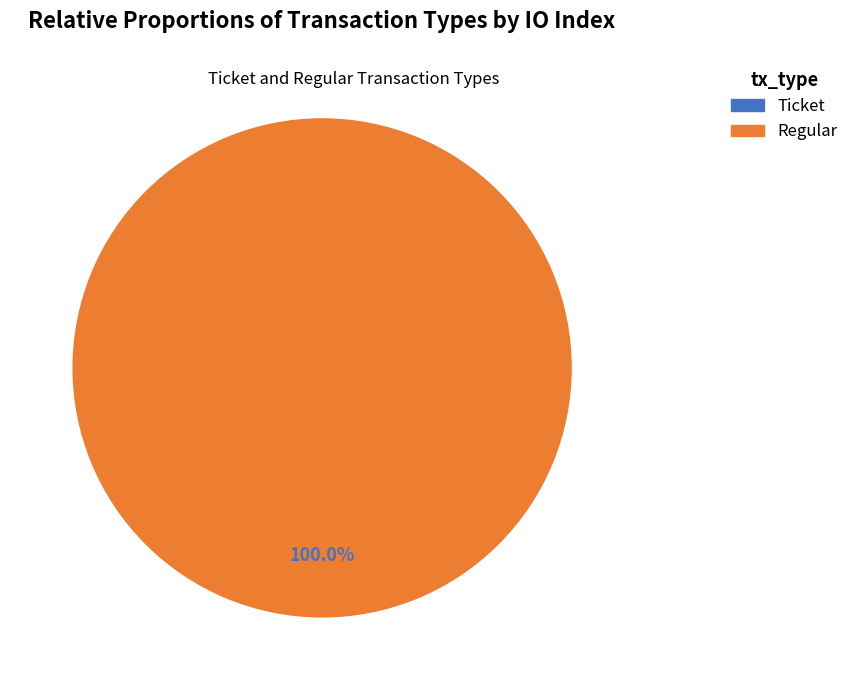

How many segments does this pie chart have?

2